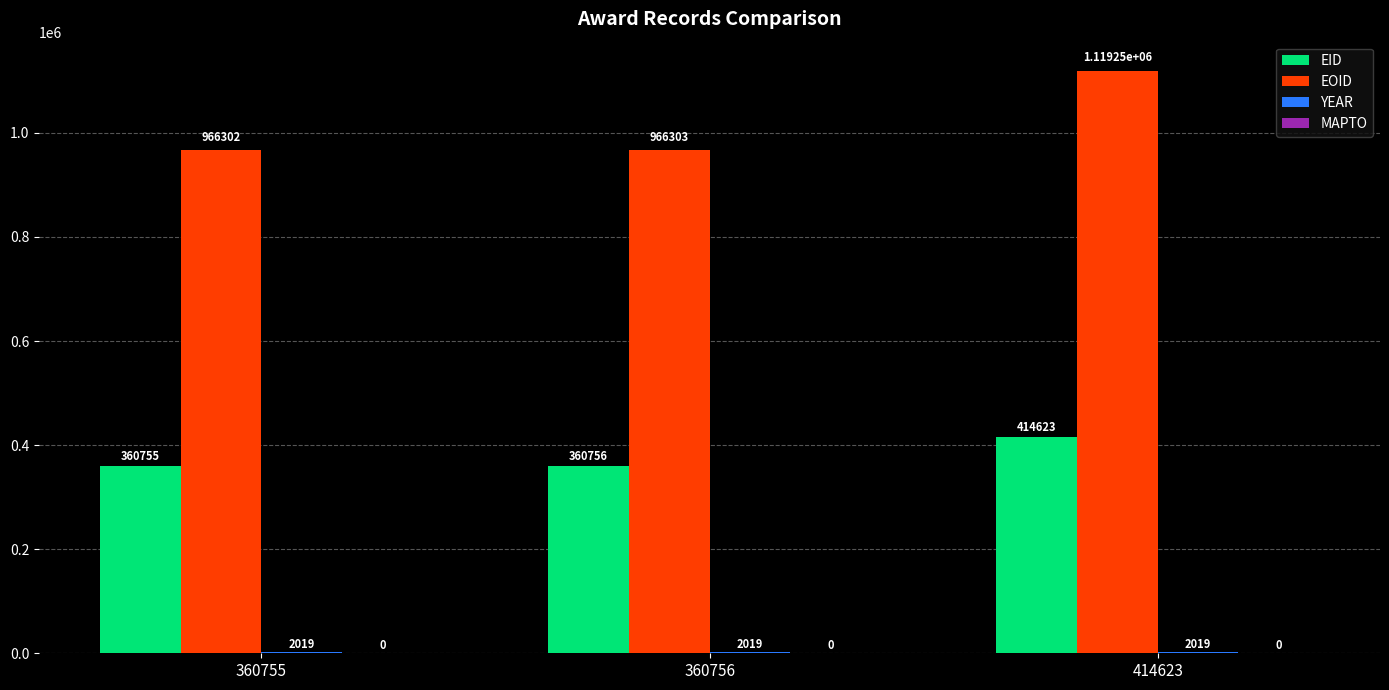

Which series changed the most between 360755 and 414623?

EOID